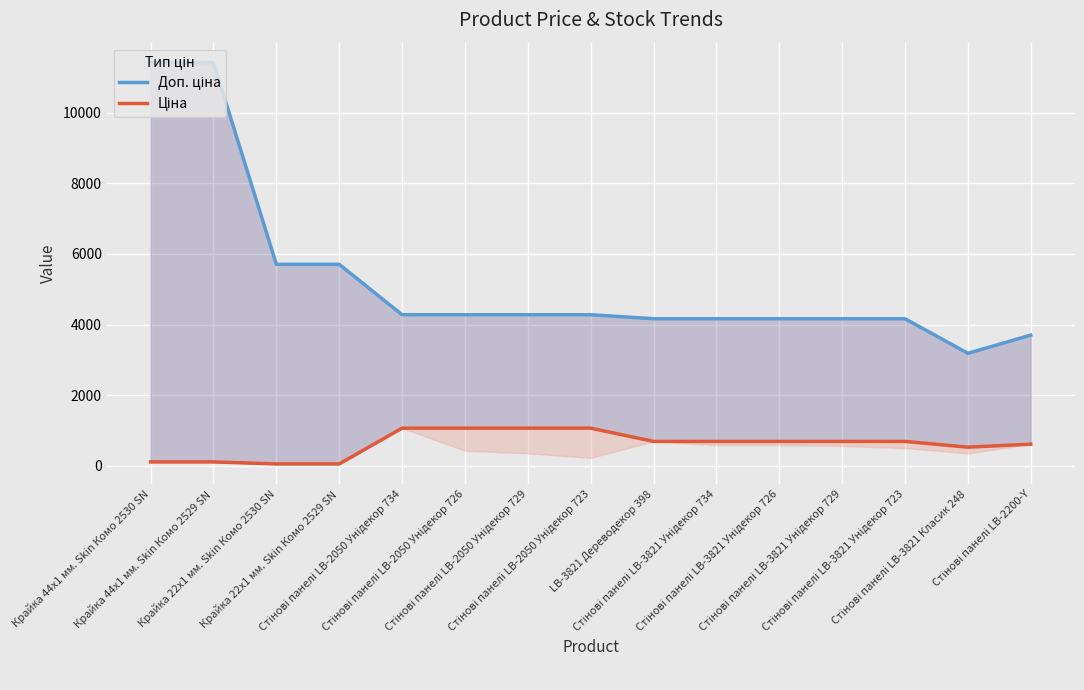

What is the difference between the maximum and minimum values in the Ціна series?

1012.7